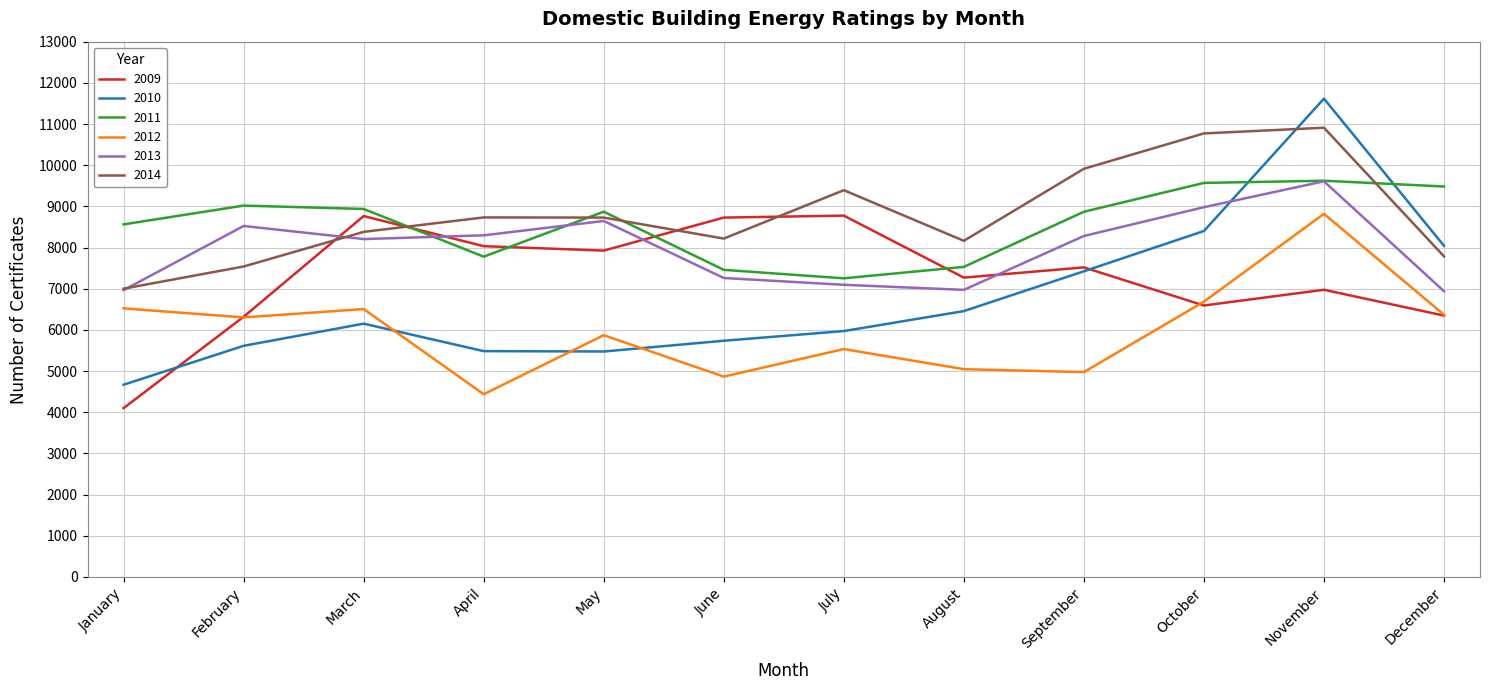

In 2011, how many points are higher than both neighbors (excluding endpoints)?

3